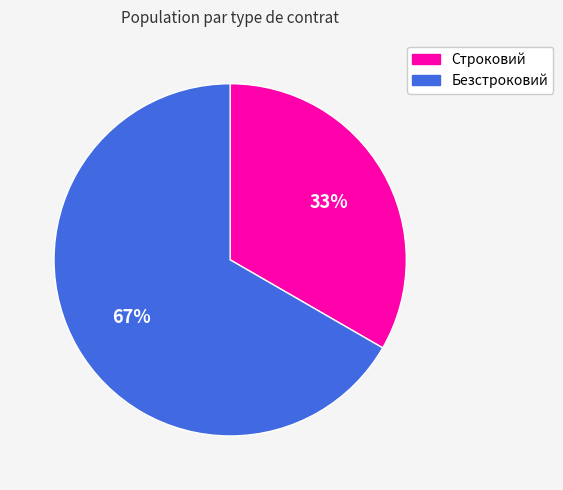

What is the majority slice?

Безстроковий